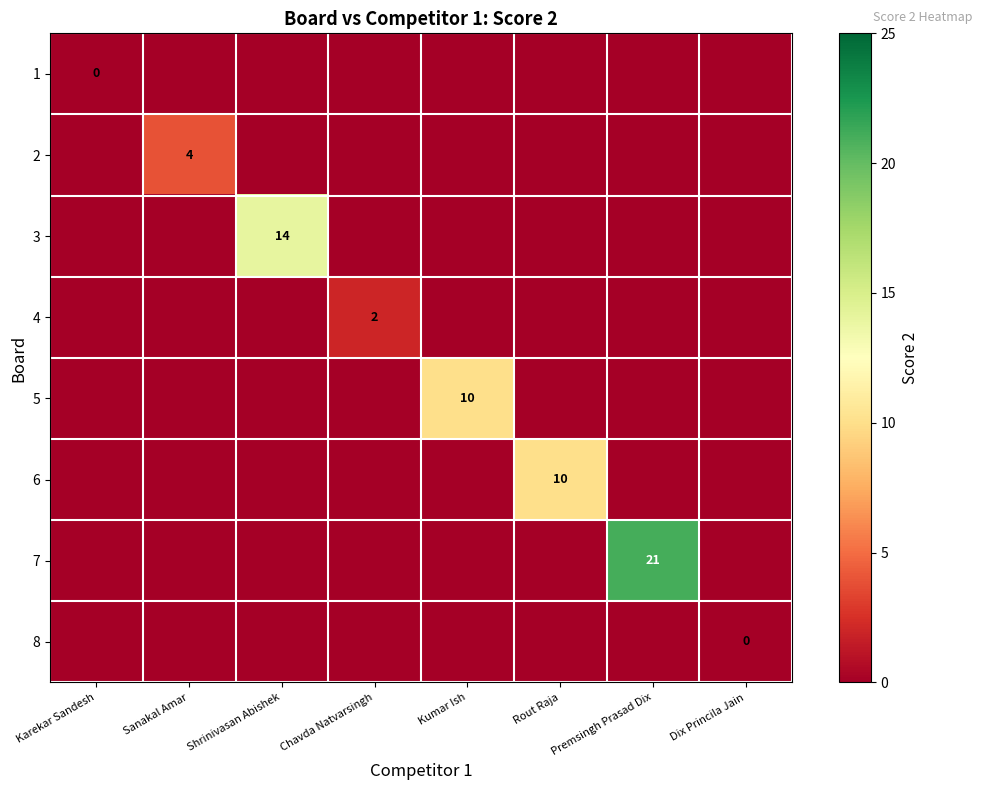

What is the greatest value displayed?

21